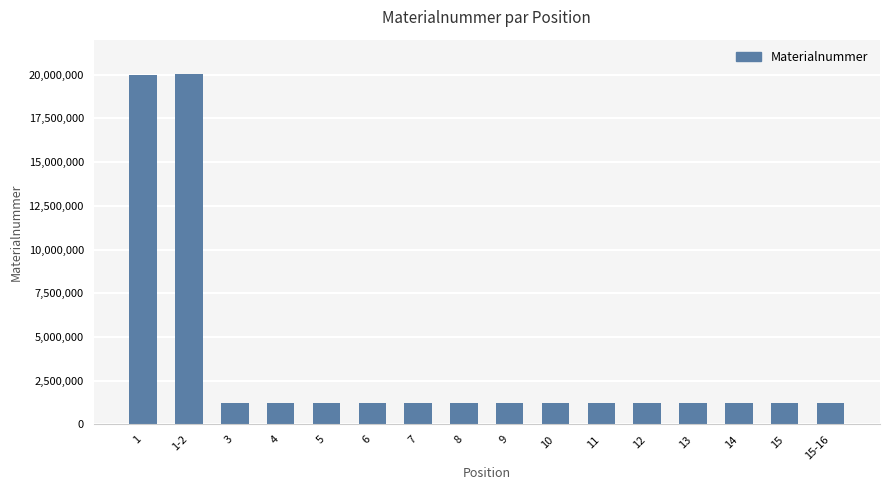

What is the smallest value displayed?

1222914